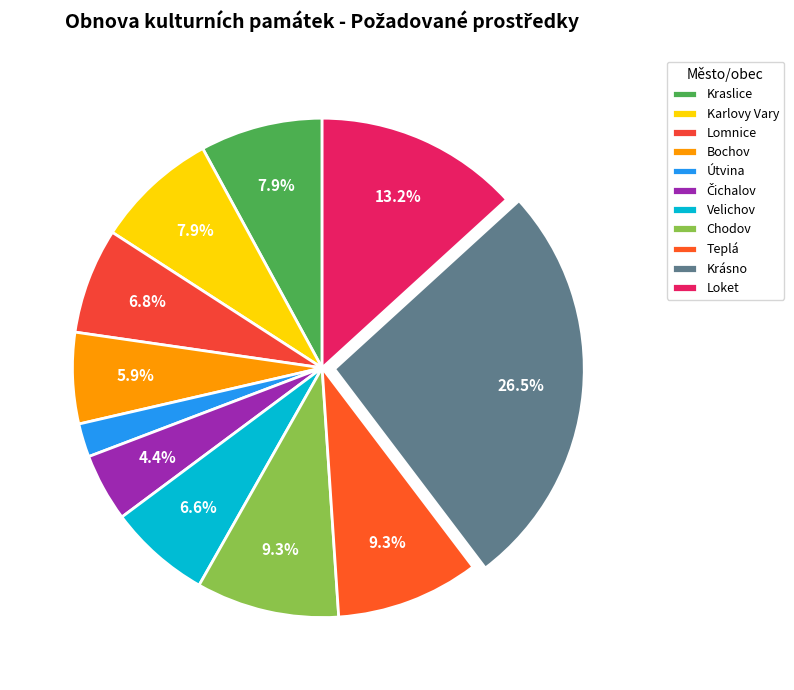

What is the change in value from Čichalov to Krásno?

+833400